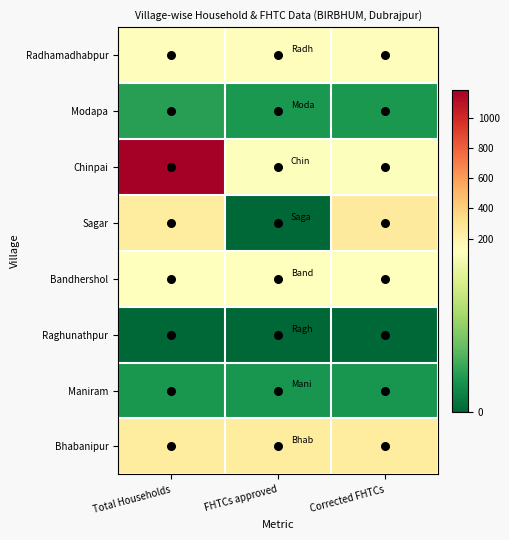

How many distinct data groups are displayed?

8